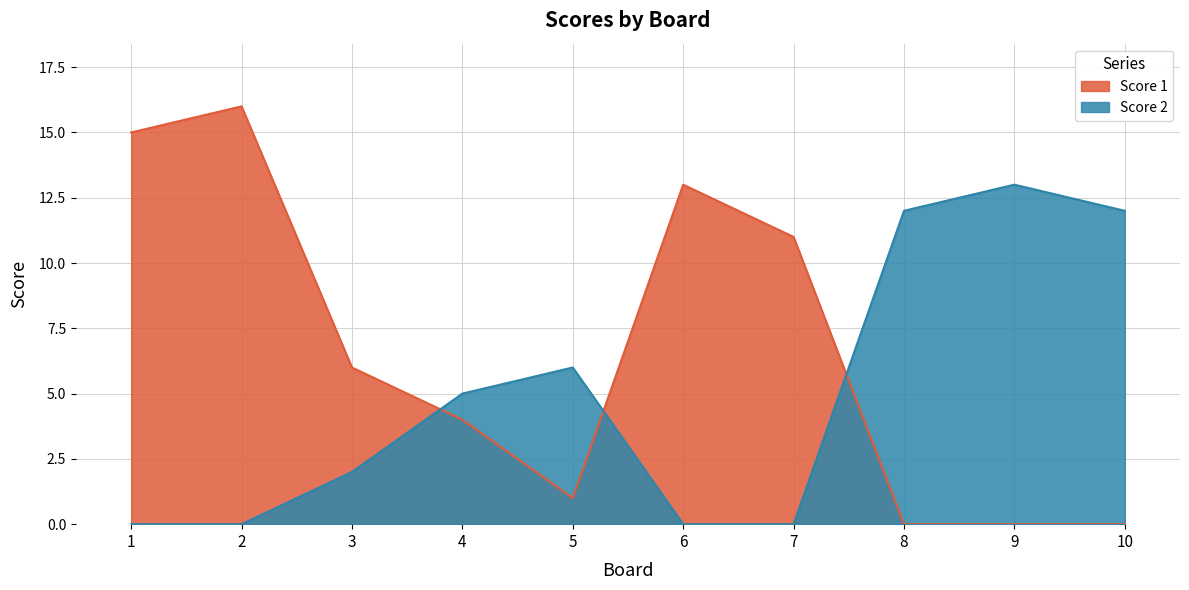

Count the number of data series in this chart.

2